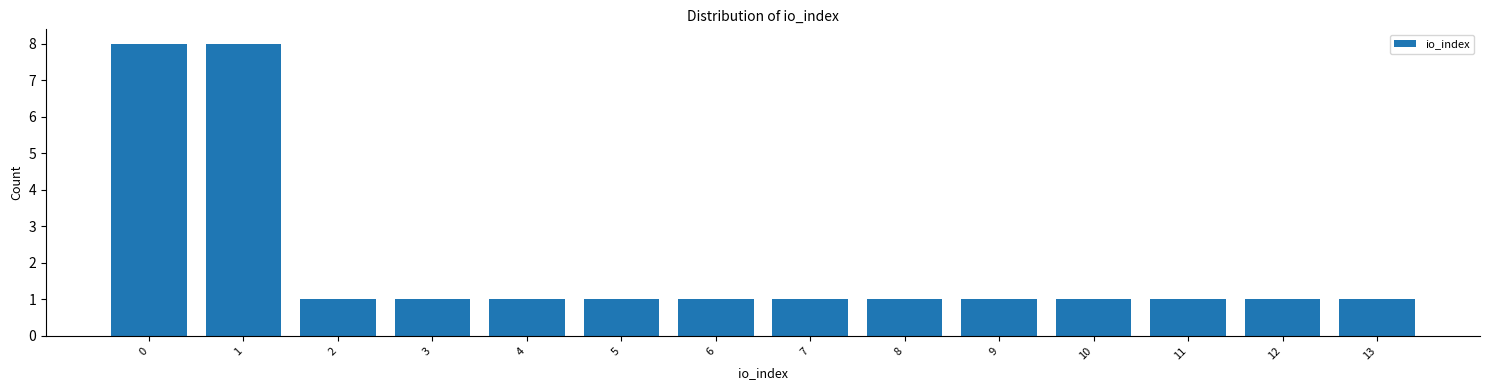

Reading right to left, what are all the values shown in this chart?

1	1	1	1	1	1	1	1	1	1	1	1	8	8